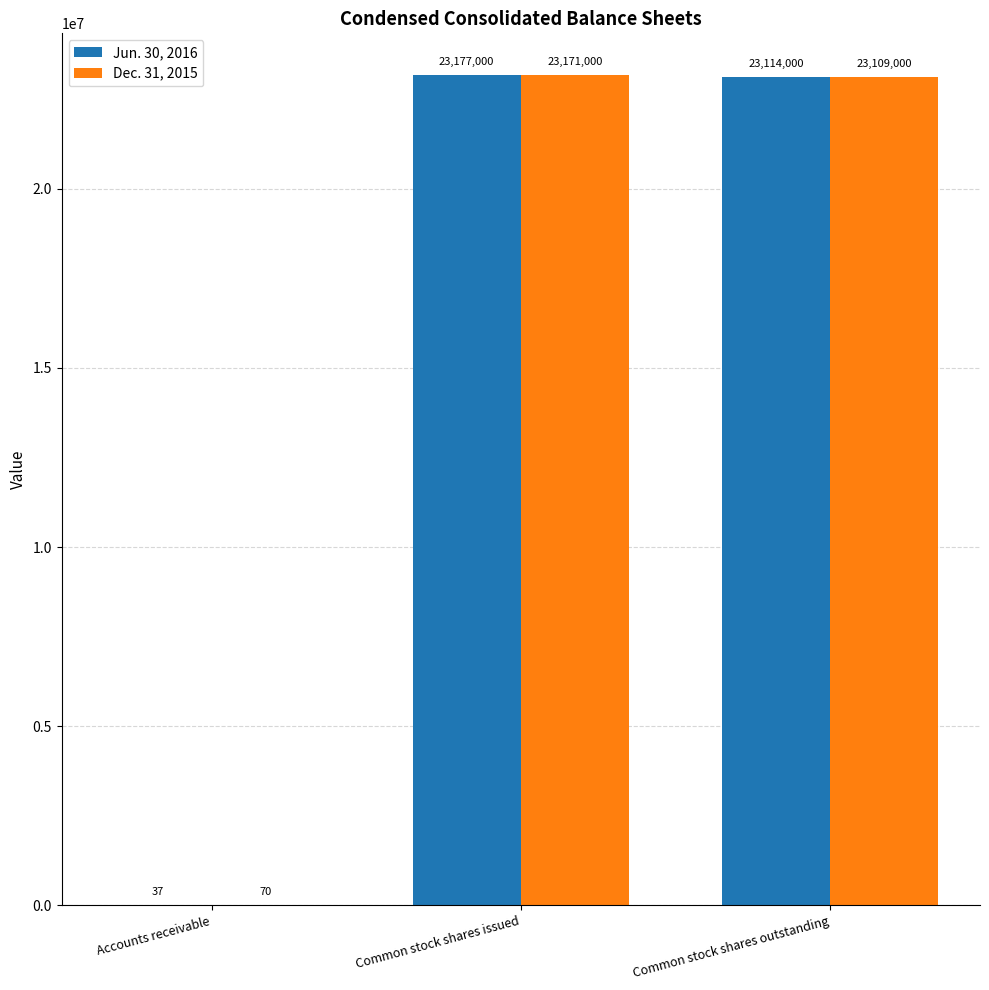

What is the greatest value displayed?

23177000